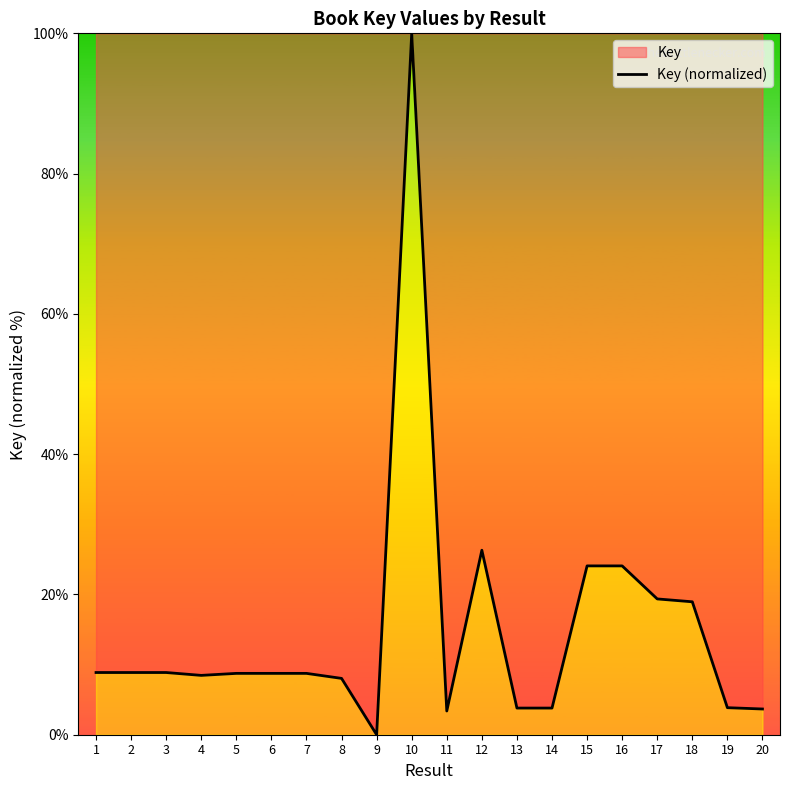

Reading left to right, what are all the values shown in this chart?

8.9	8.9	8.9	8.5	8.7	8.7	8.7	8.0	0.0	100.0	3.4	26.3	3.8	3.8	24.1	24.1	19.4	19.0	3.9	3.7